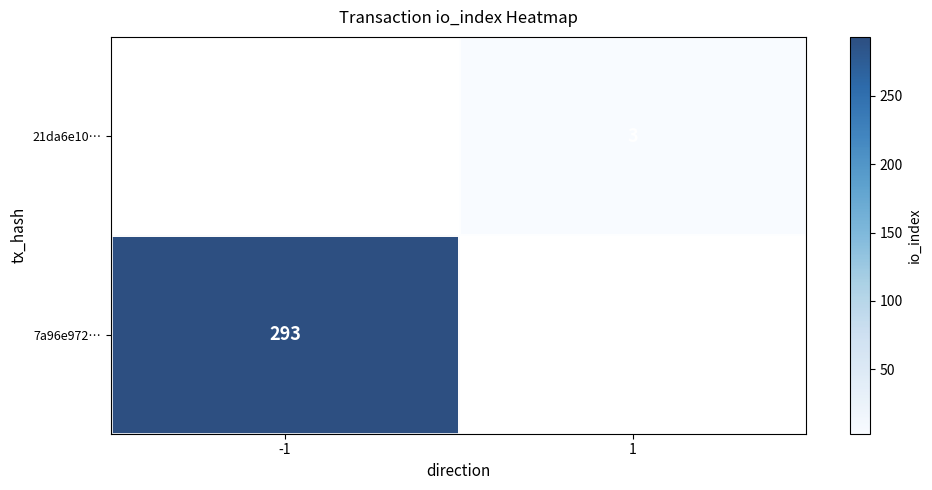

Which label corresponds to the largest value in the chart?

-1